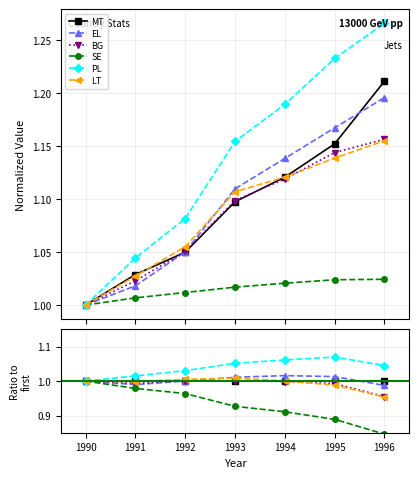

What is the value of the BG point at the 2nd from the left?

1.0